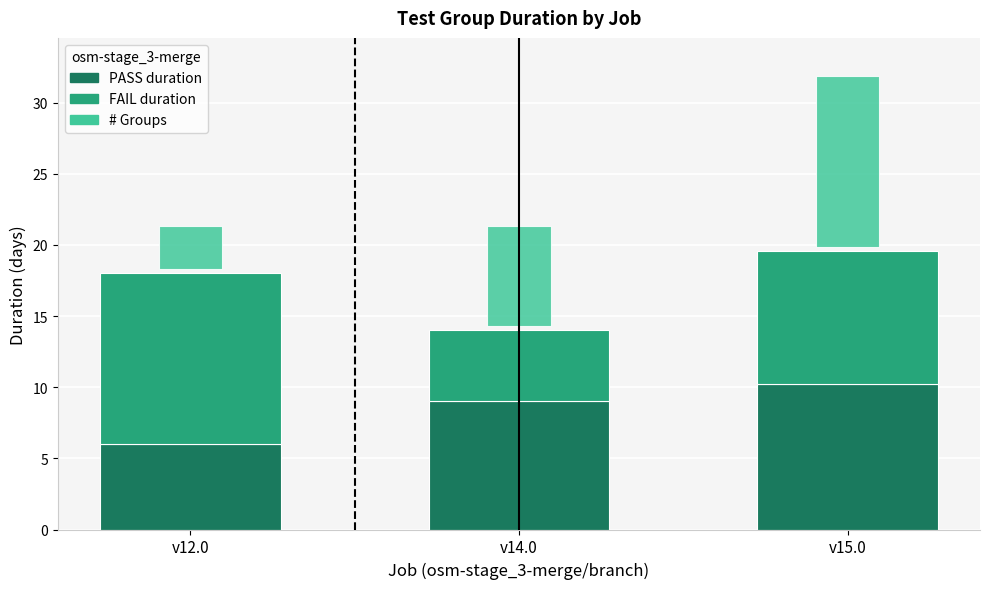

At which label is PASS duration closest to 8?

v14.0